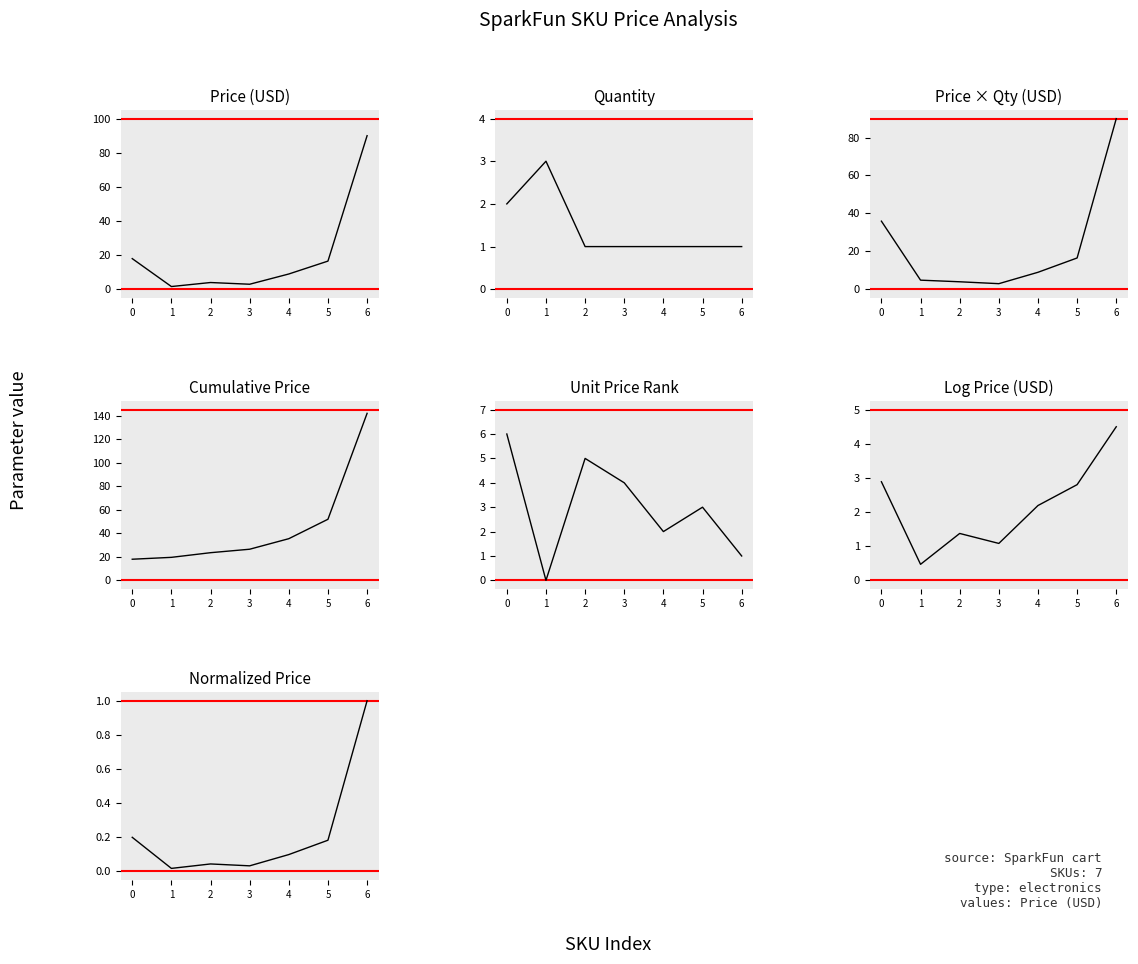

Reading right to left, list all the values displayed in this chart.

90.0	16.5	8.9	3.0	4.0	1.6	17.9